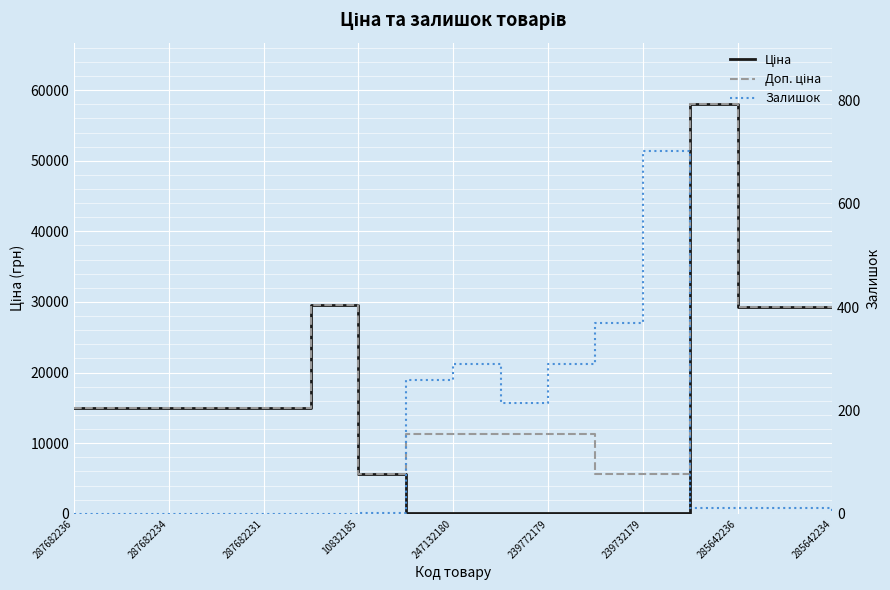

What are all the series names shown in the legend?

Ціна, Доп. ціна, Залишок